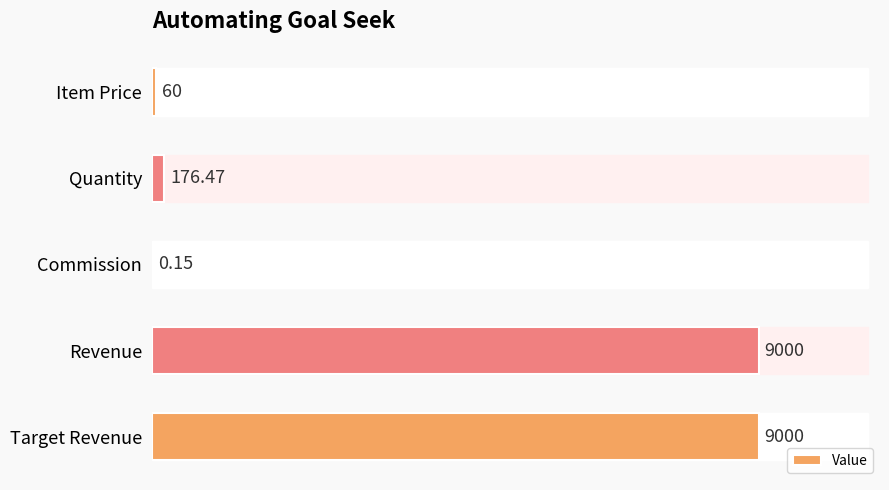

Where is the data nearest to the value 4500?

Quantity